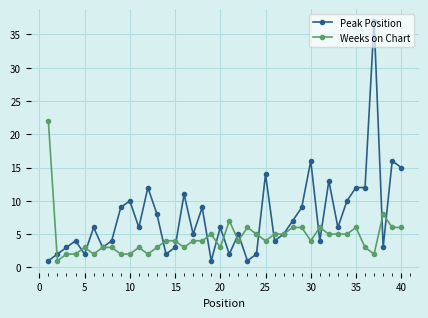

At how many categories does at least one series exceed 34?

1